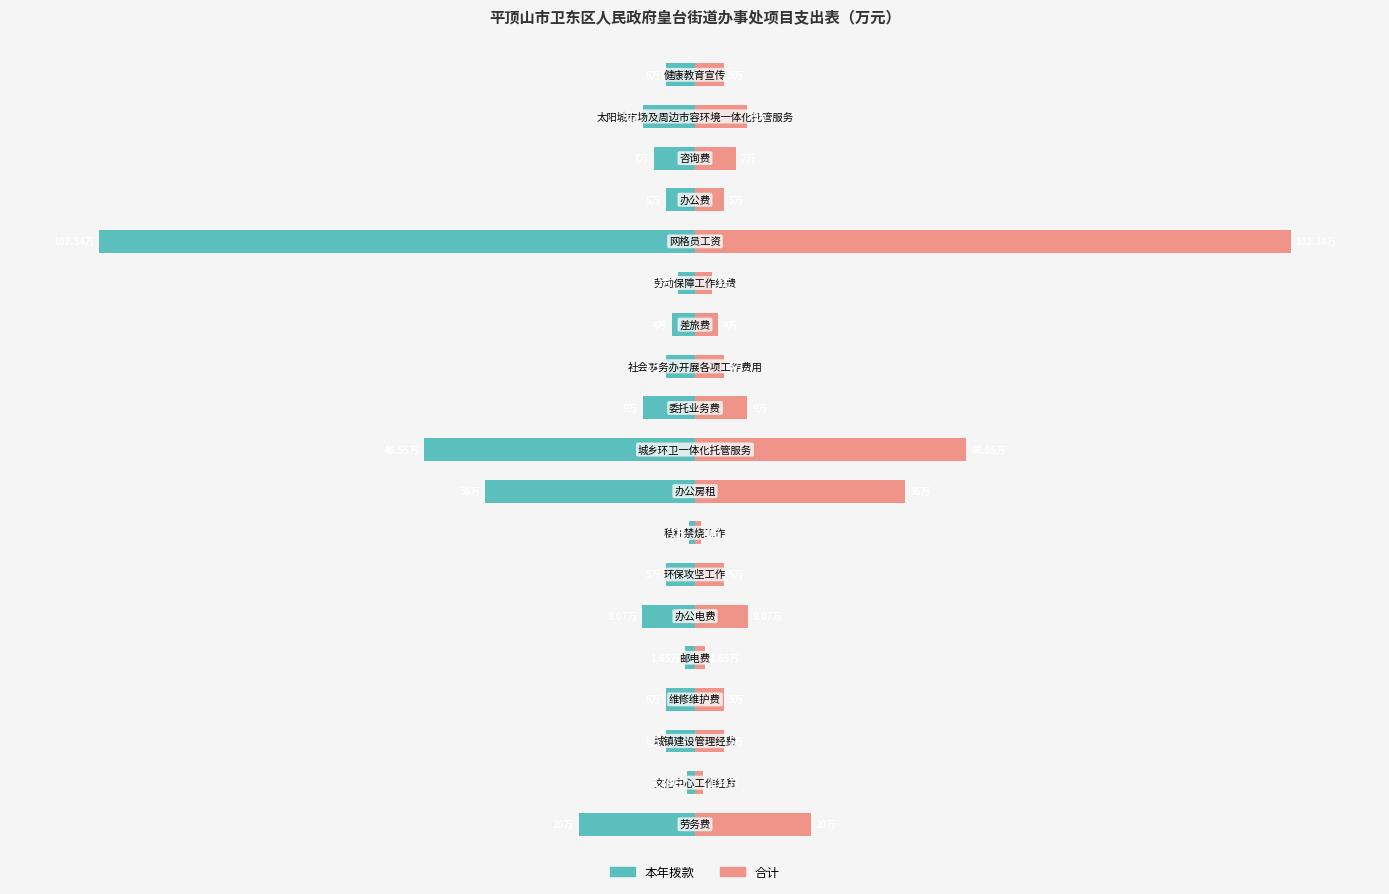

The value of 合计 at 2 is 4.9. True or false?

True